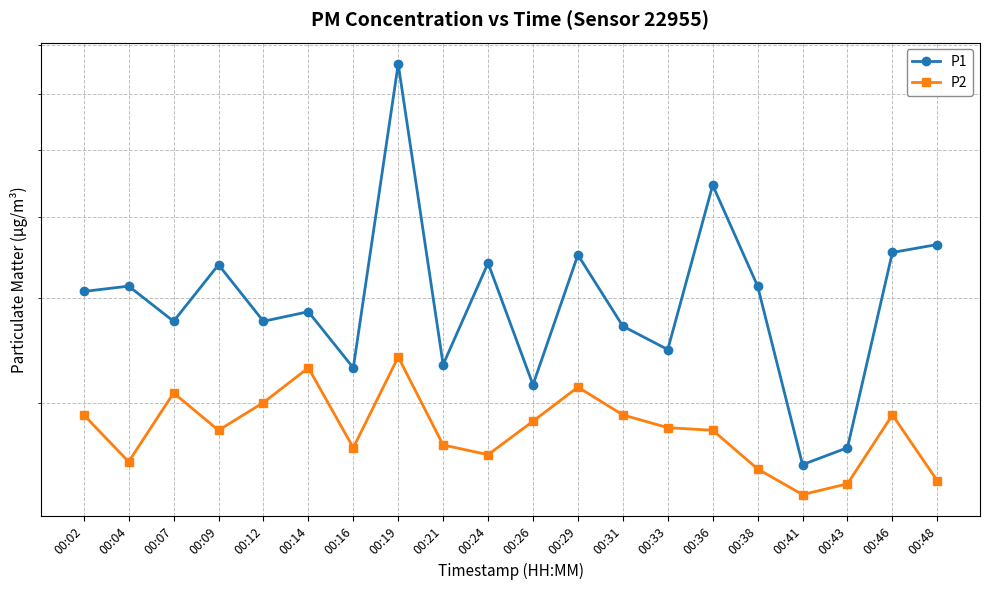

How many interior local valleys does the P2 series have?

5